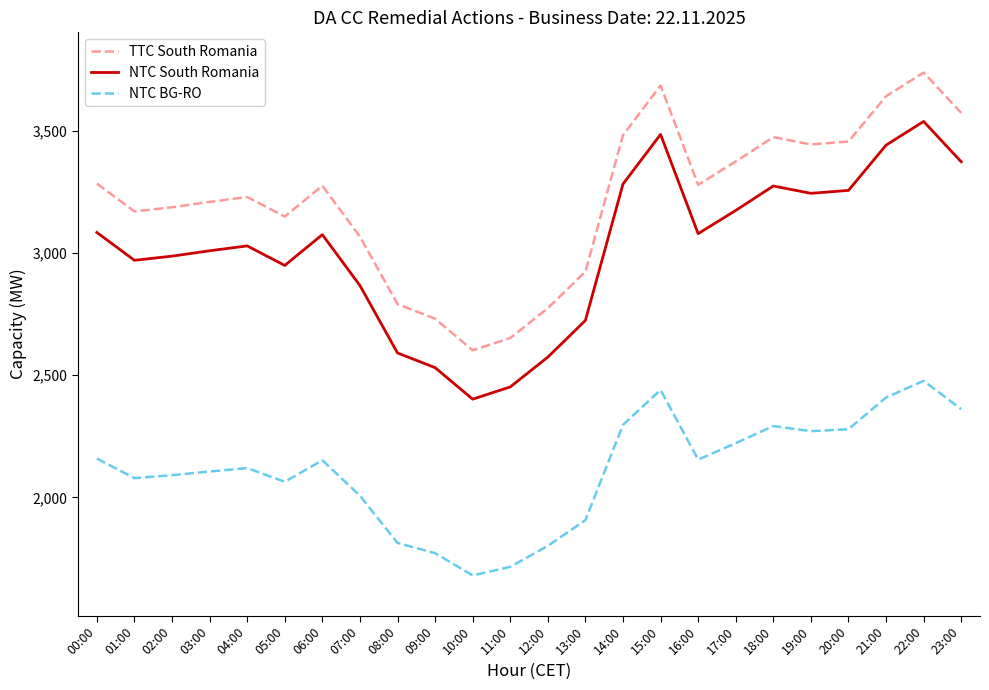

What is the spread (max minus min) of values at 08:00?

977